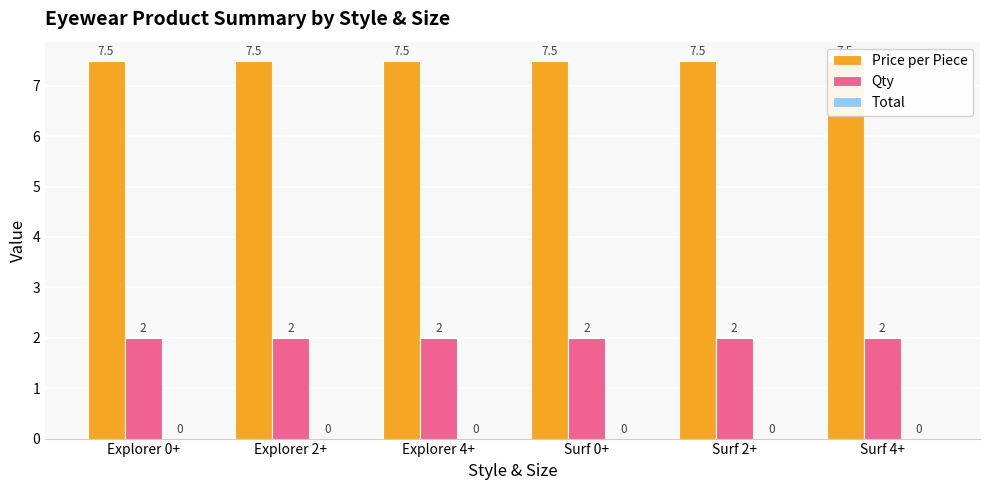

What is the label of the 6th bar from the right?

Explorer 0+